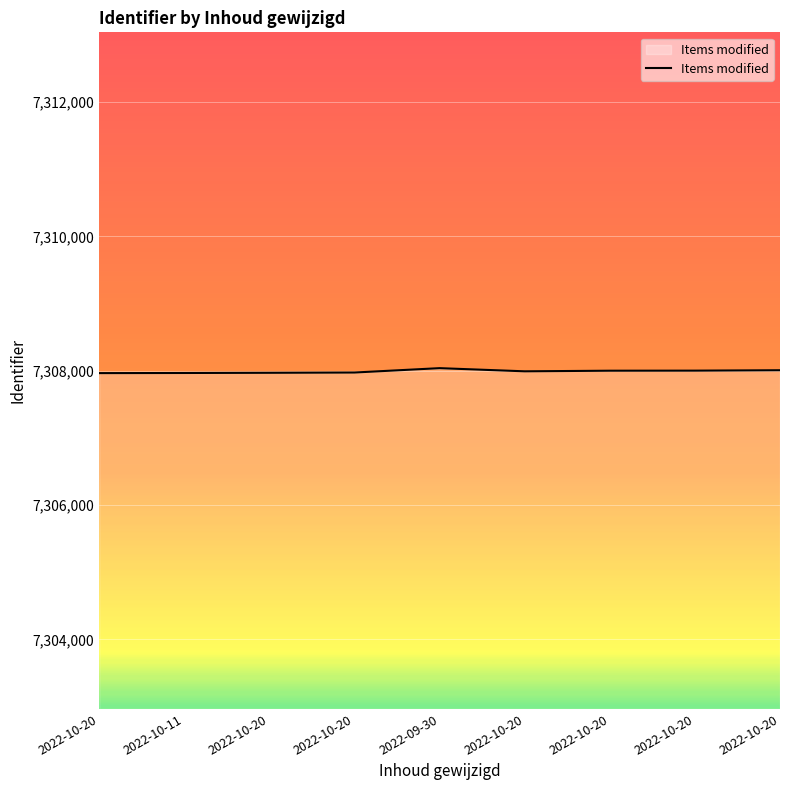

At which label is the value closest to 7308000?

2022-10-20